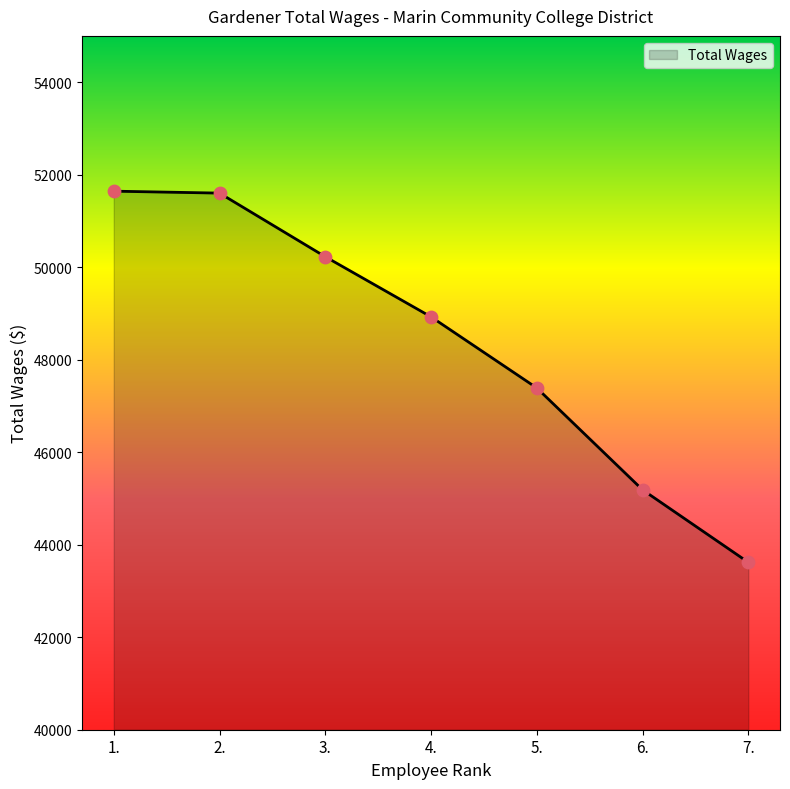

Between 7. and 1., which is larger?

1.